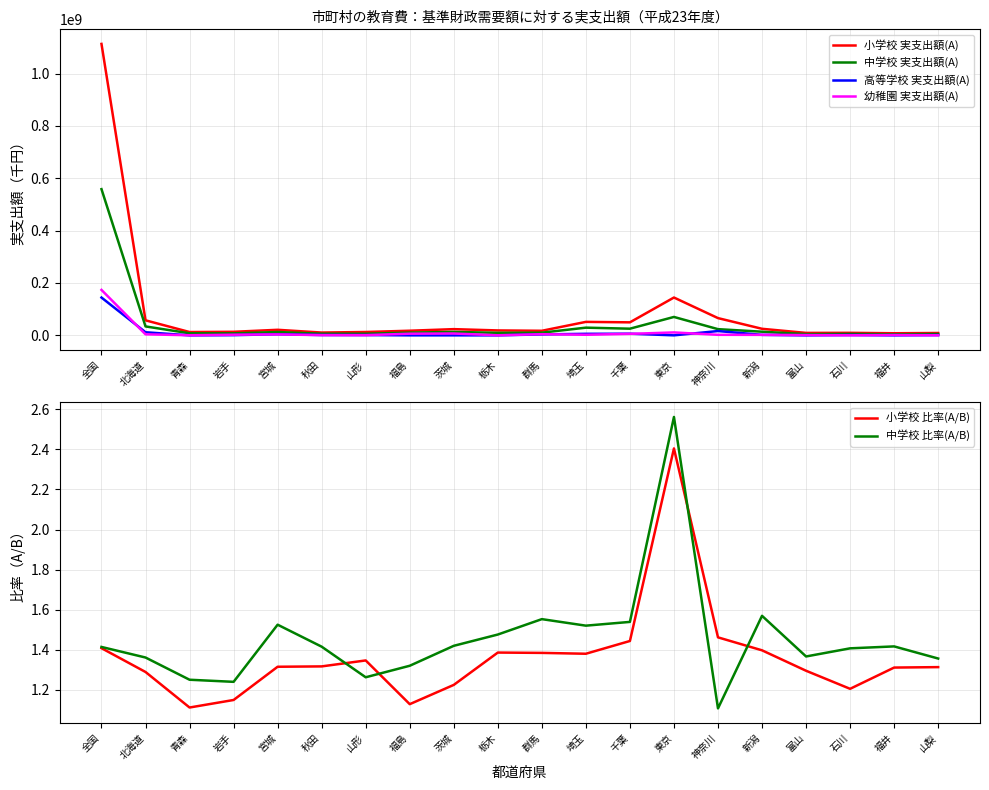

What is the difference between the second highest and second lowest values in the 高等学校 実支出額(A) series?

16404254